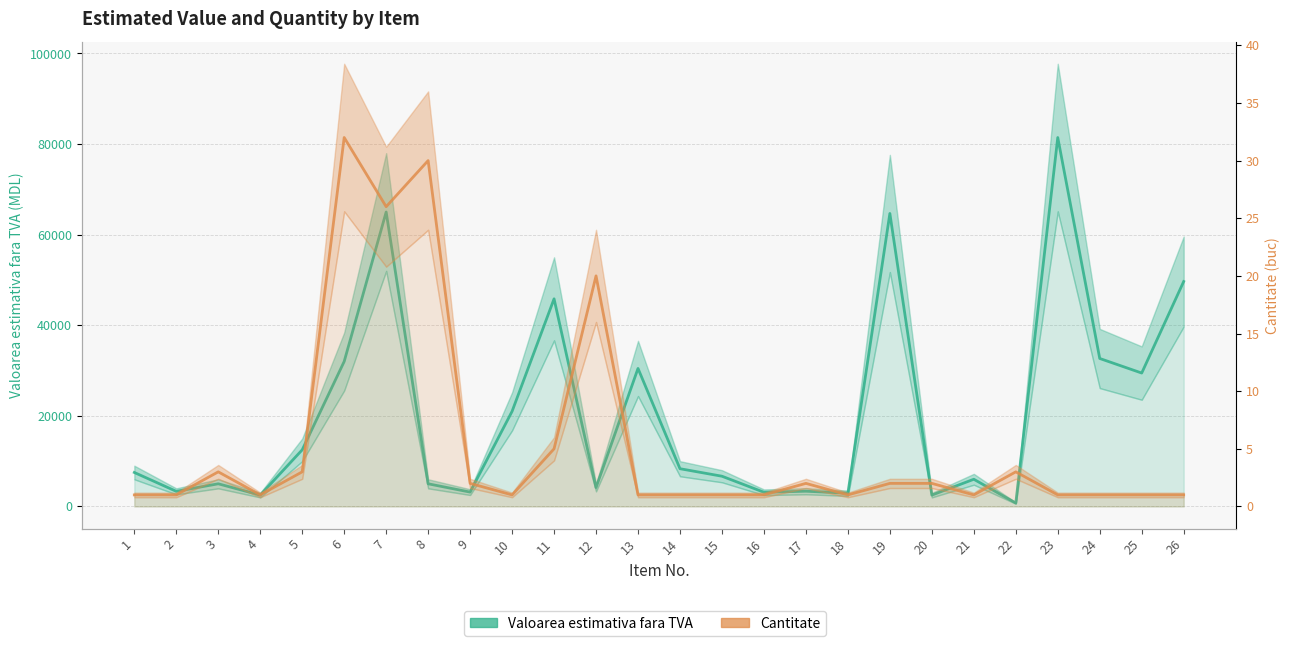

Is the value of Valoarea estimativa fara TVA at 15 greater than the value of Cantitate at 20?

Yes